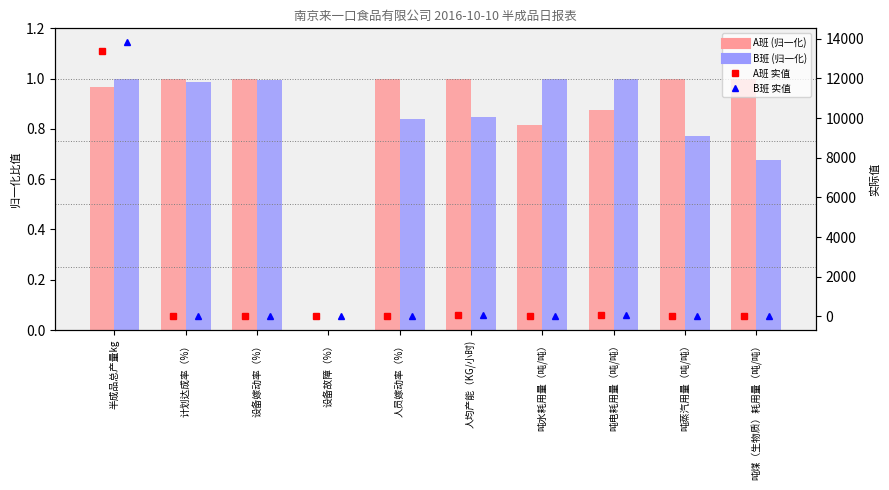

Between 吨煤（生物质）耗用量（吨/吨） and 半成品总产量kg, which is larger?

吨煤（生物质）耗用量（吨/吨）